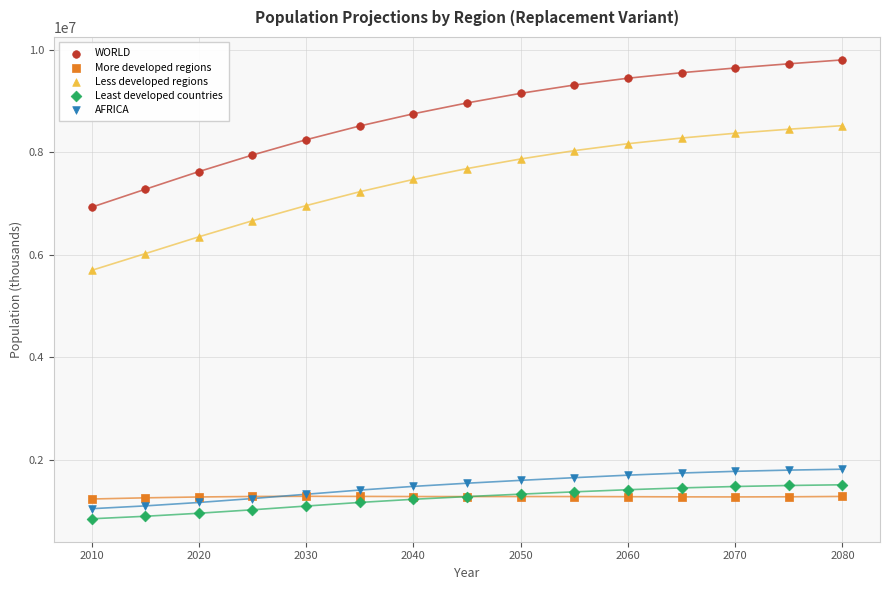

Across all series, what Y value is closest to 5326383?

5696379.9